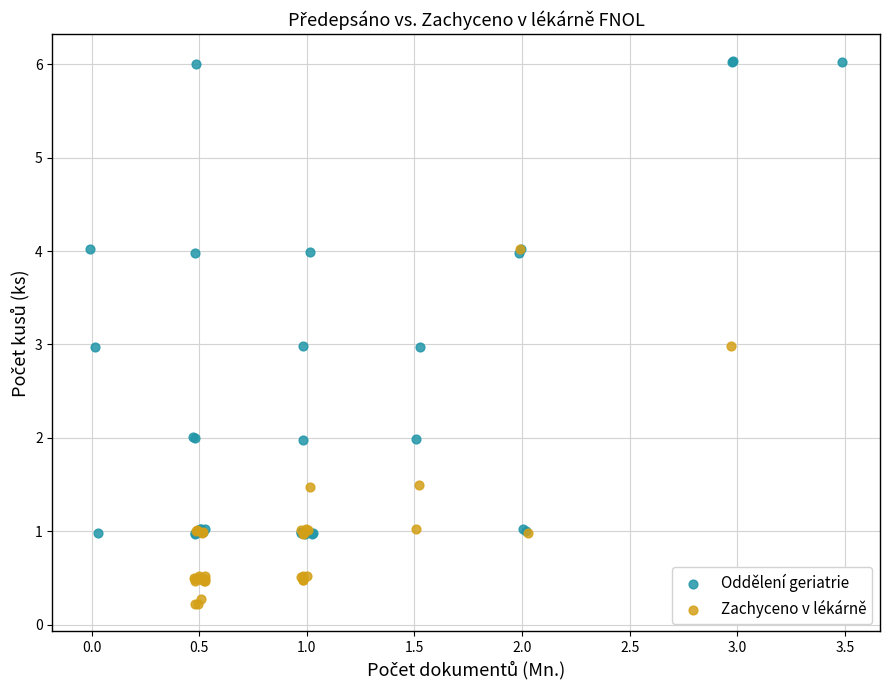

Which series has the largest Y range (max minus min)?

Oddělení geriatrie